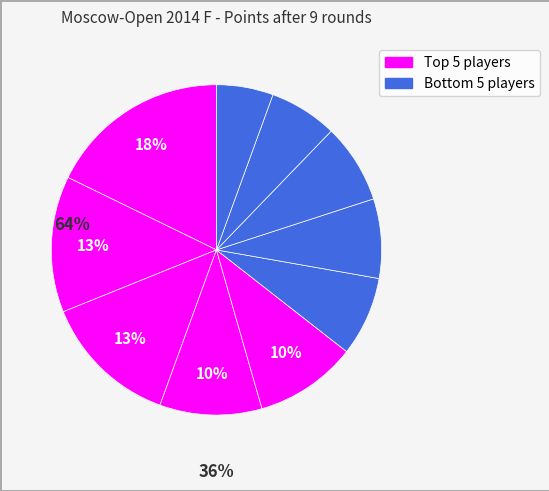

Count the number of slices in the pie.

10